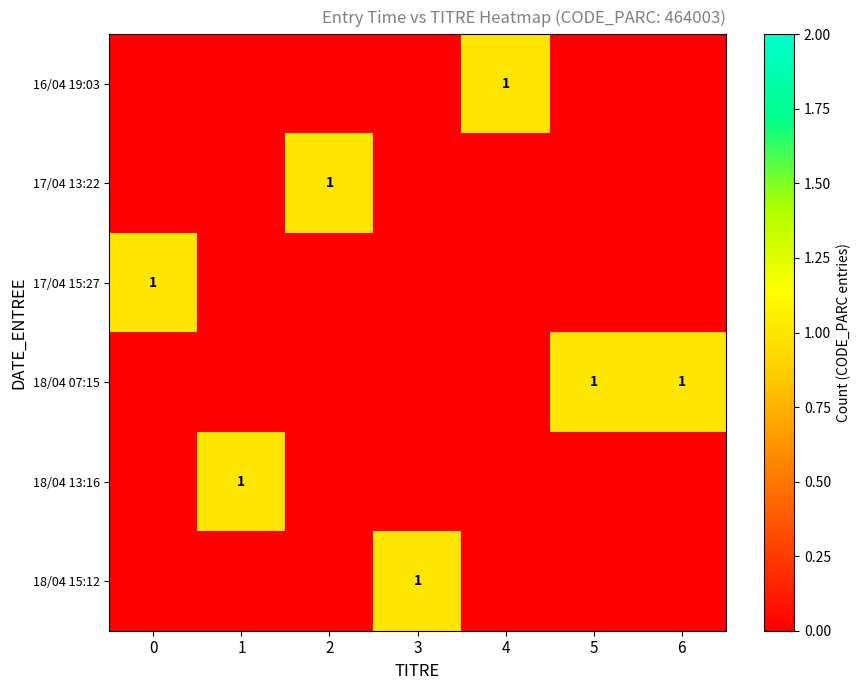

Is it true that 17/04 15:27 equals 0 at 0?

False